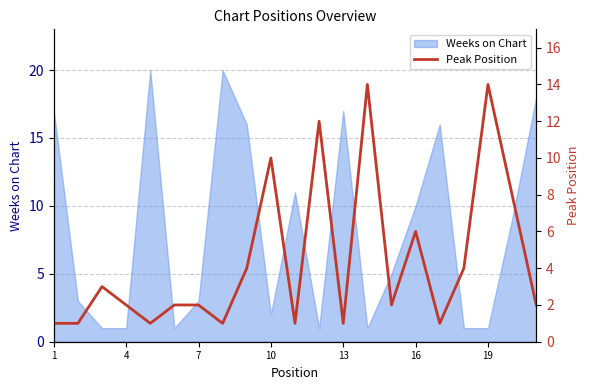

At which category does the chart reach its minimum across all series?

1